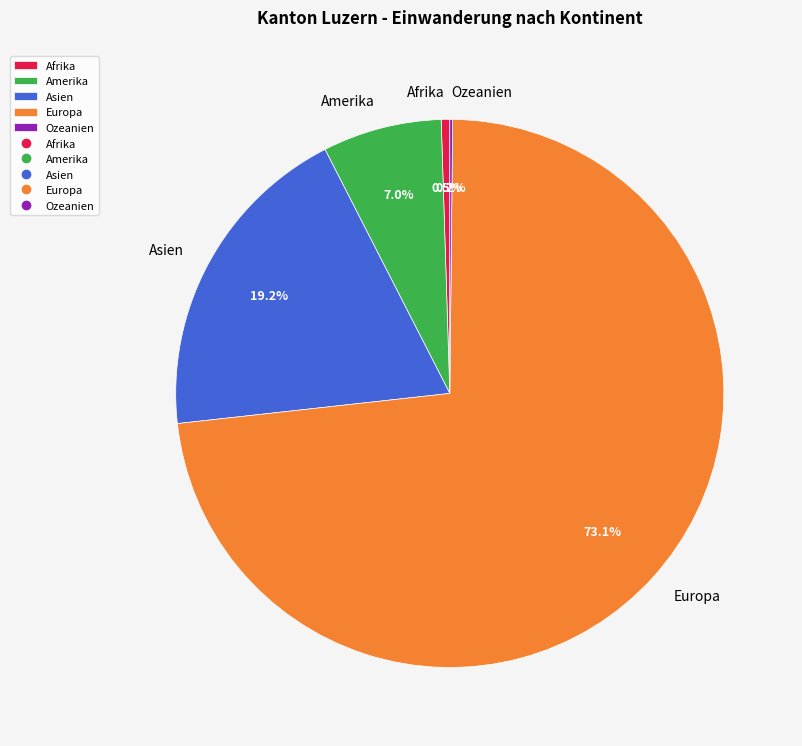

To the nearest percent, what portion does Amerika represent?

7%